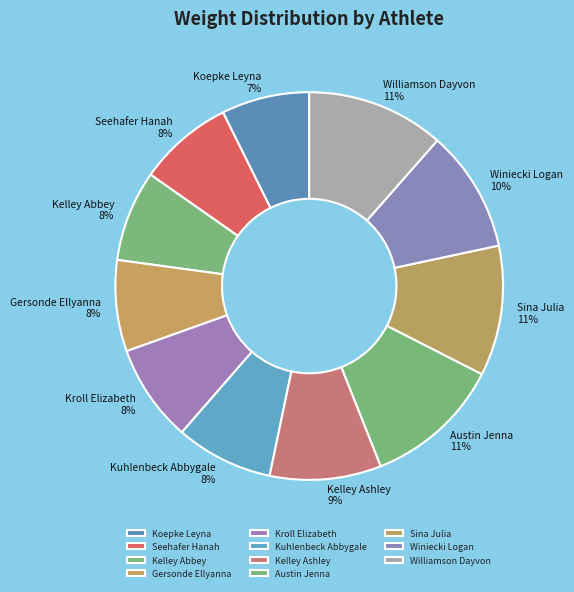

How many segments does this pie chart have?

11